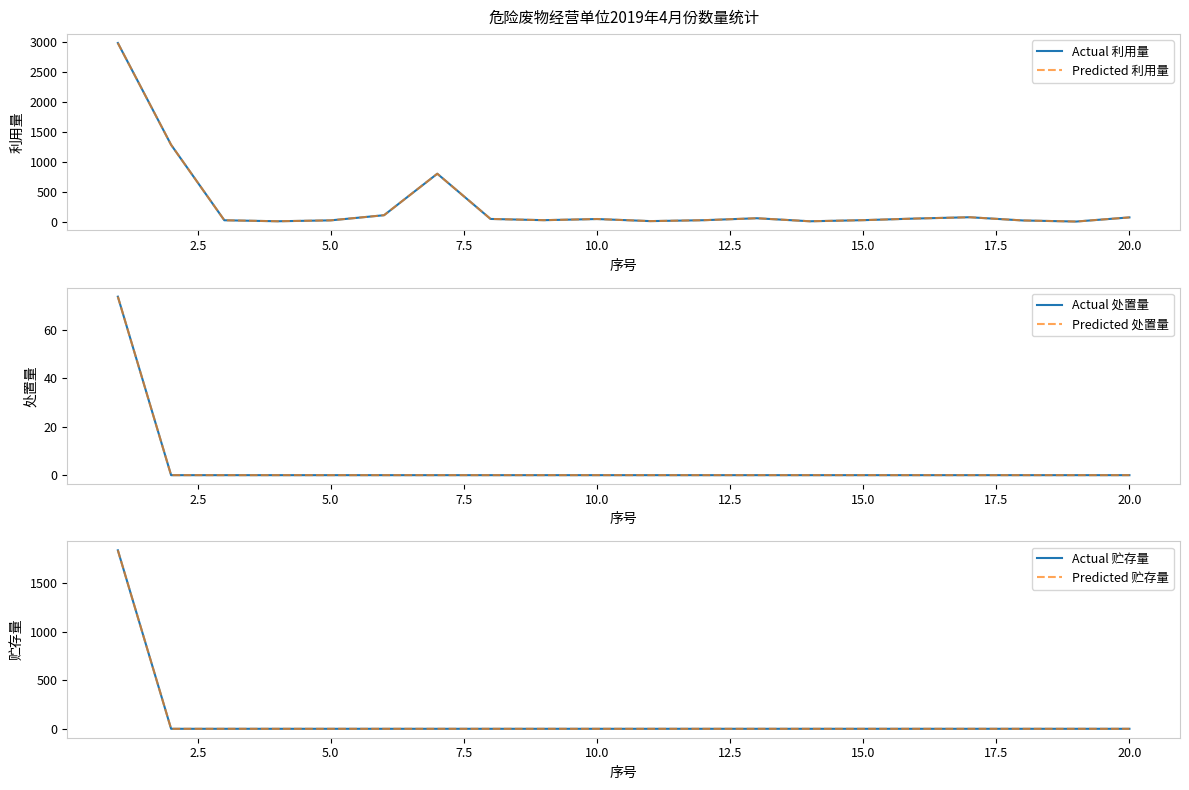

True or false: Predicted 利用量 and Actual 贮存量 intersect in this chart.

False